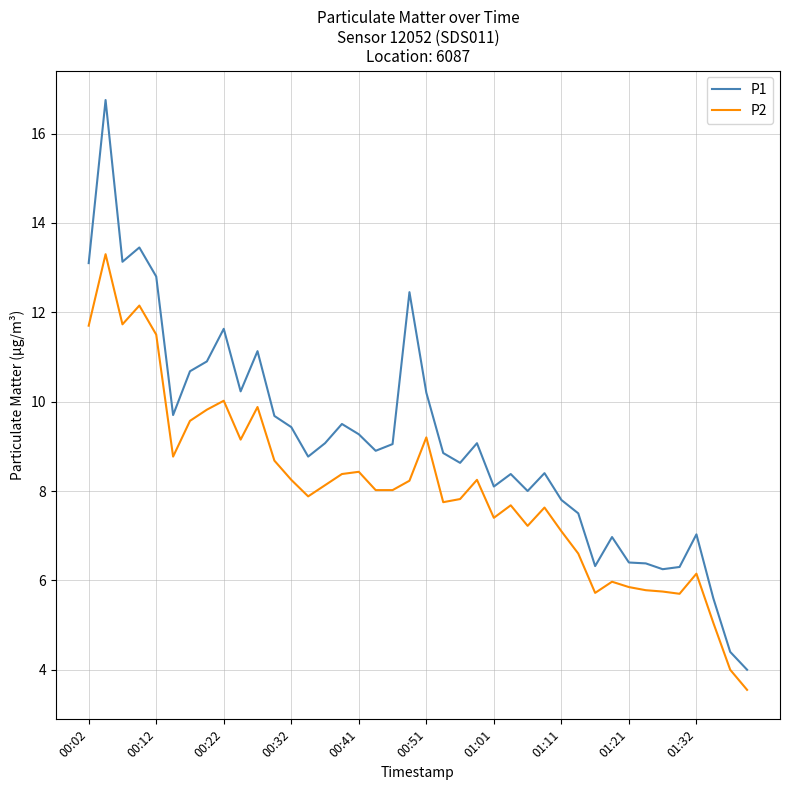

True or false: P2 and P1 intersect in this chart.

False